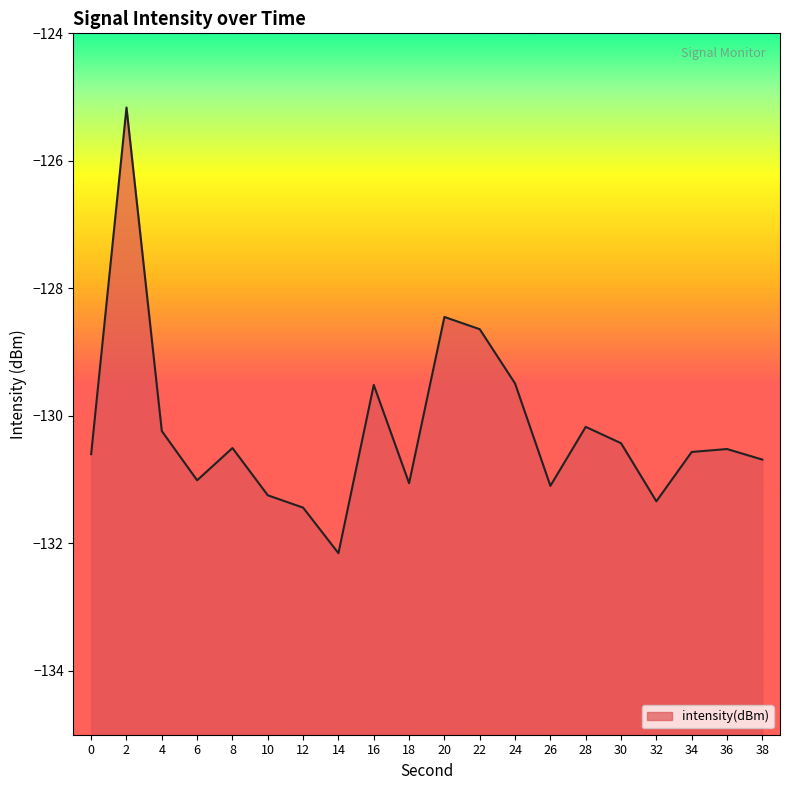

How many data points are above -130?

5